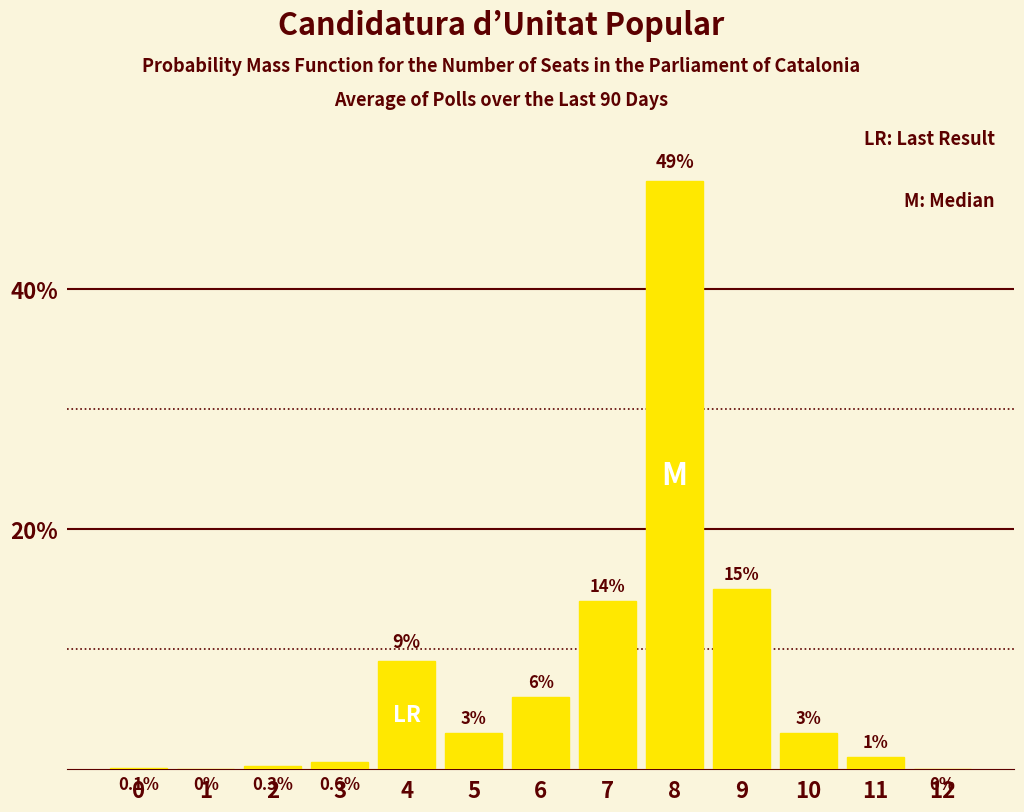

Reading right to left, transcribe all the data shown in this chart.

12=0.0	11=1.0	10=3.0	9=15.0	8=49.0	7=14.0	6=6.0	5=3.0	4=9.0	3=0.6	2=0.3	1=0.0	0=0.1